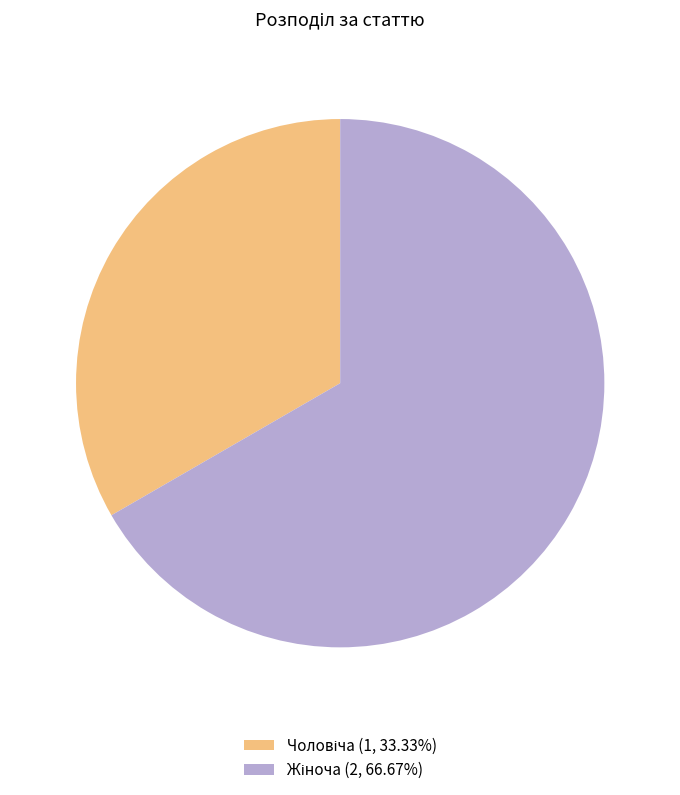

The Чоловіча slice represents 23% of the pie. True or false?

False